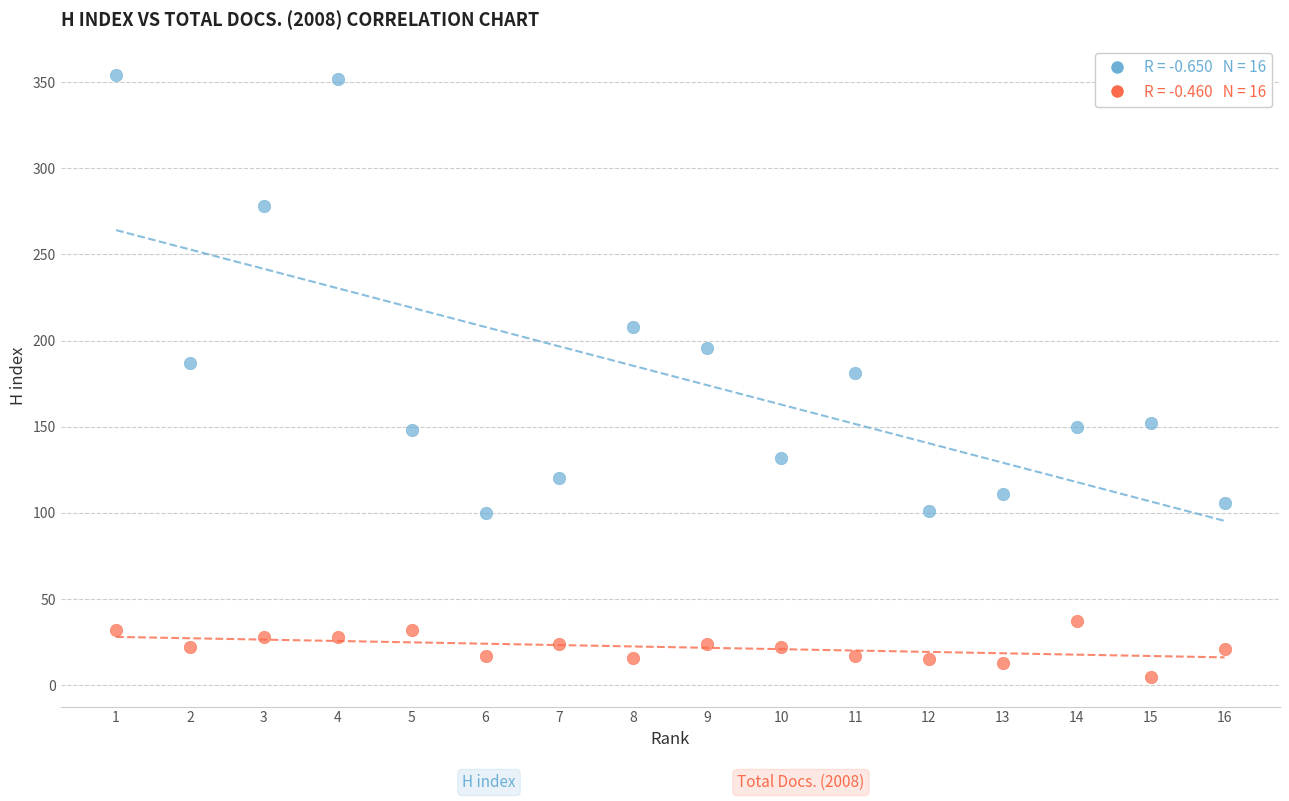

Across all data points, what is the range of X values (max minus min)?

15